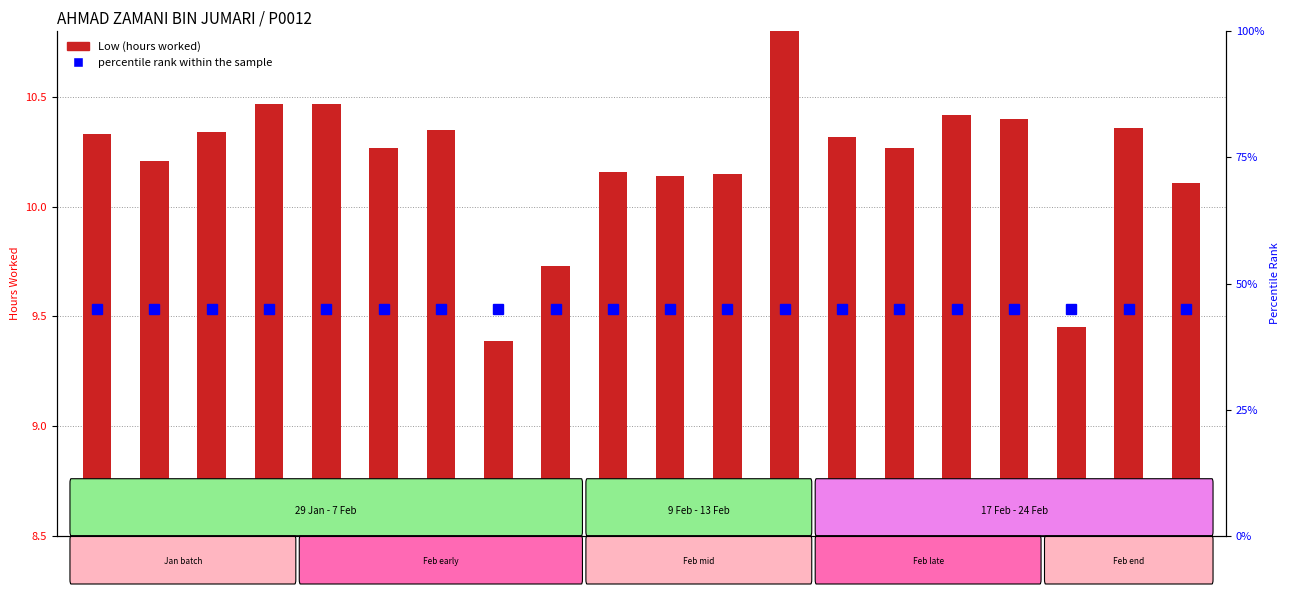

How many distinct data groups are displayed?

2